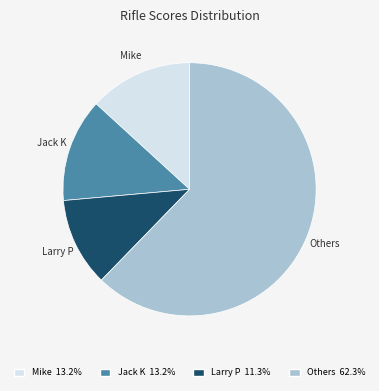

Which has a higher value, Jack K or Larry P?

Jack K